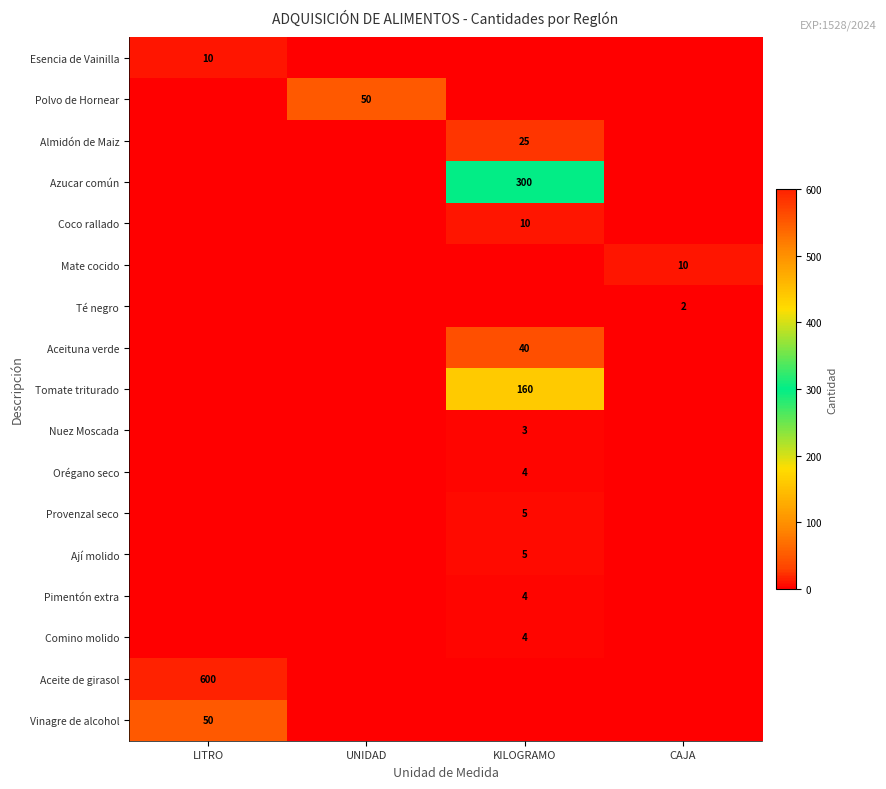

The Vinagre de alcohol series shows 84 at LITRO. True or false?

False